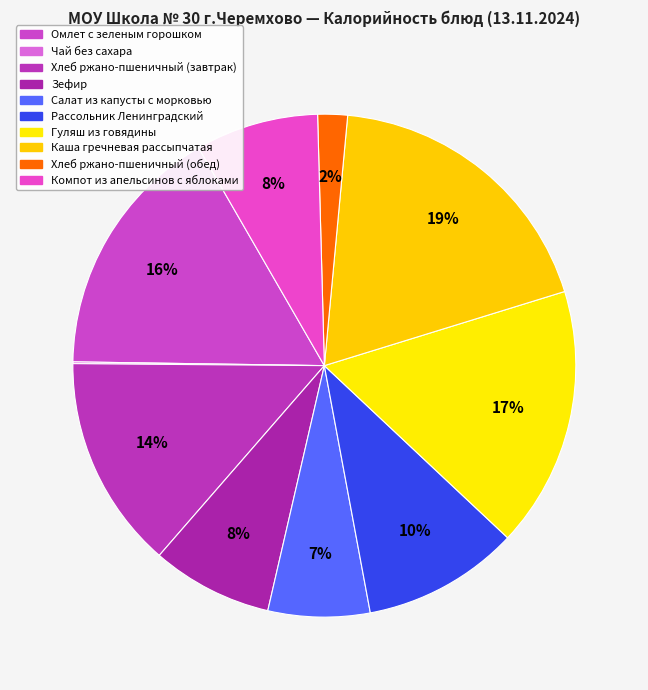

Which slice is the largest?

Каша гречневая рассыпчатая